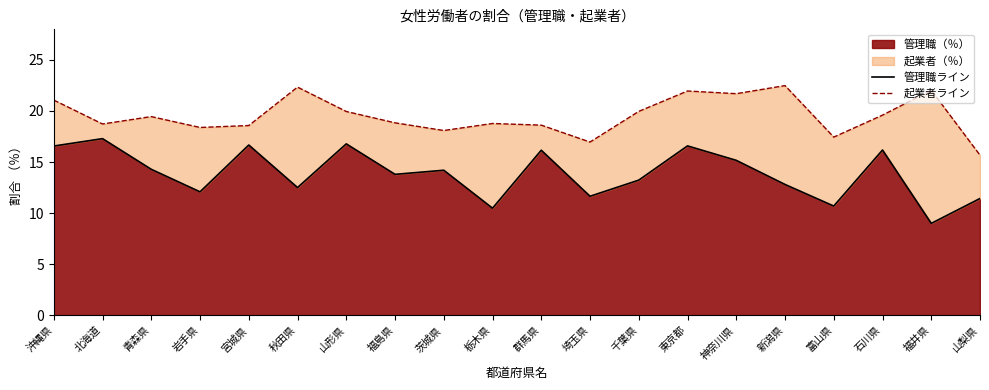

How many series are shown in this chart?

2